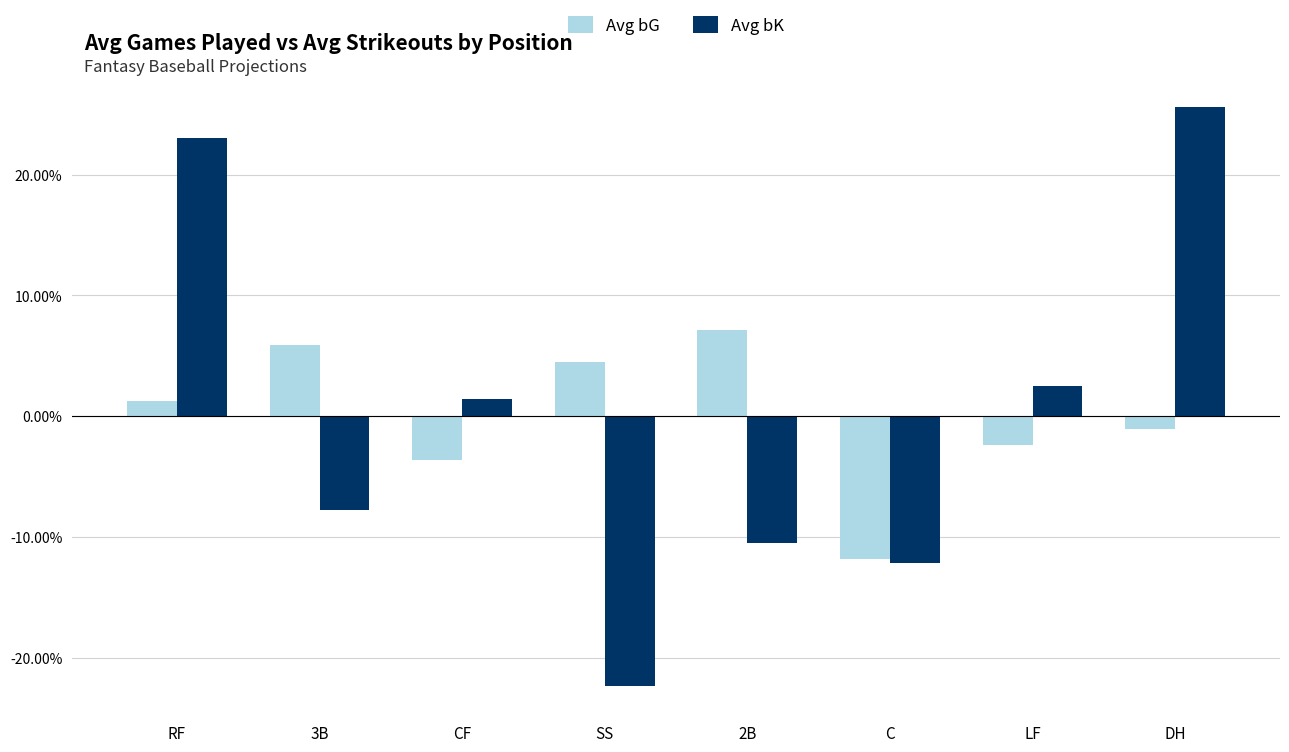

At which label is Avg bK closest to 0?

CF